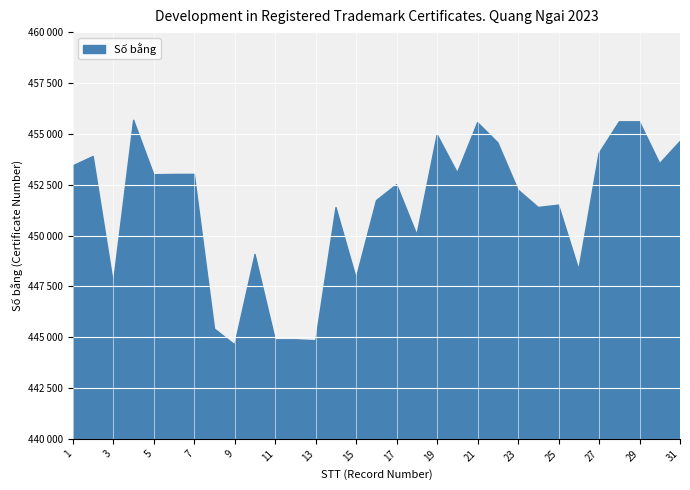

What is the value of the 14th point from the left?

451375